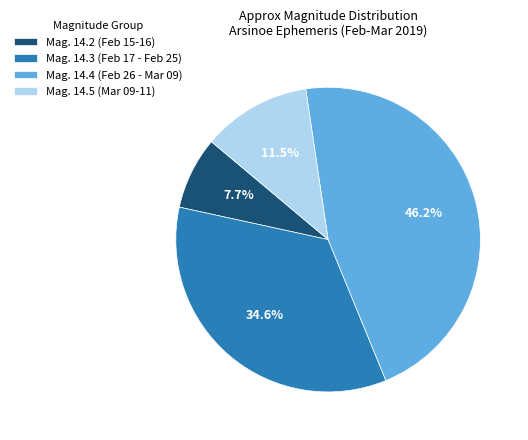

To the nearest percent, what is the difference between the largest and smallest slice percentages?

38%